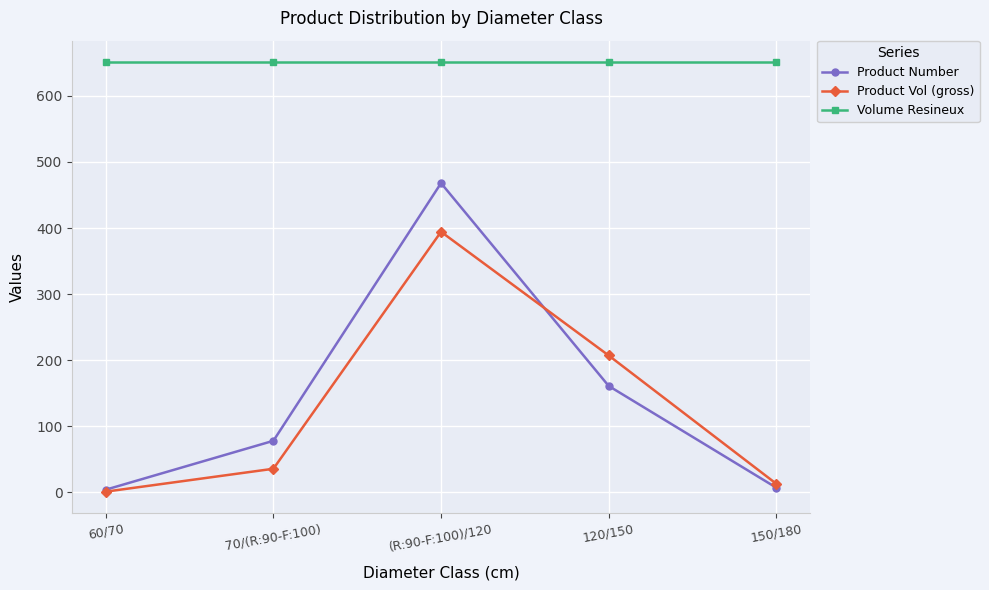

Is the value of Product Vol (gross) at 150/180 greater than the value of Volume Resineux at 120/150?

No